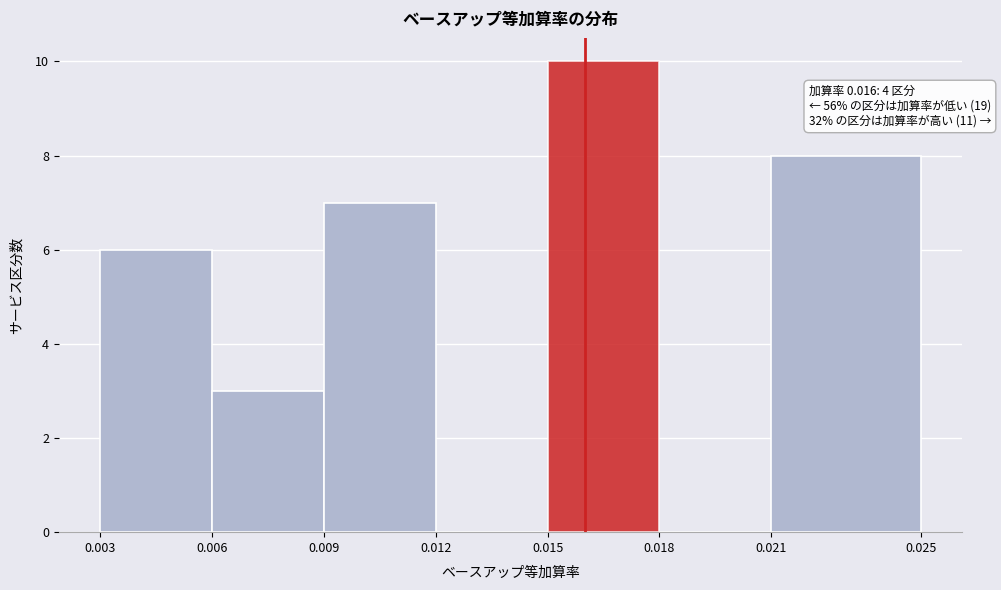

Which range on the x-axis has the tallest bar?

0.015 to 0.018